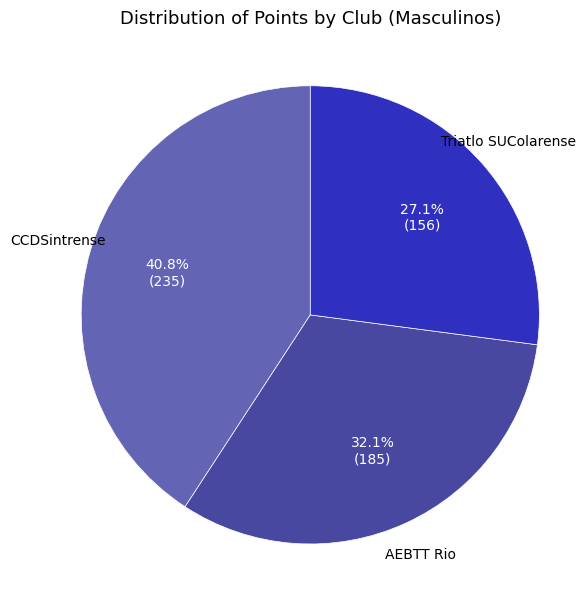

Is there a majority slice in this chart?

No